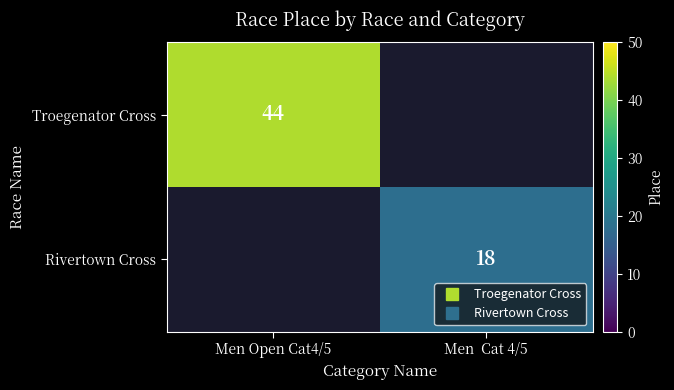

At Men Open Cat4/5, list the series in order from smallest to largest.

Troegenator Cross, Rivertown Cross